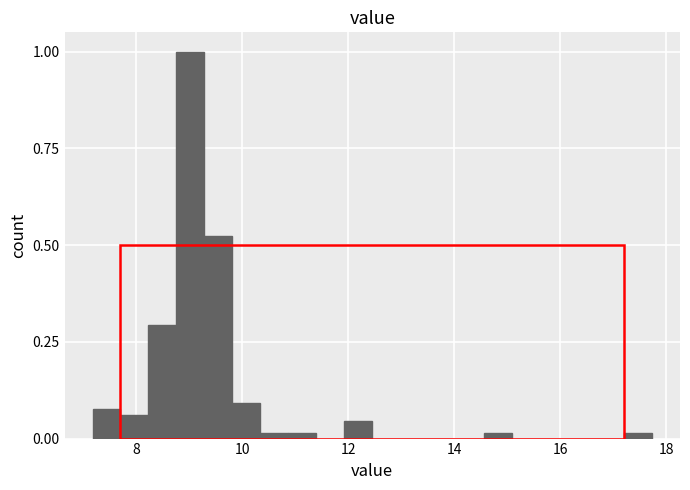

Around what value on the x-axis is the tallest bar? Give the approximate position of its centre, as read against the axis.

9.0